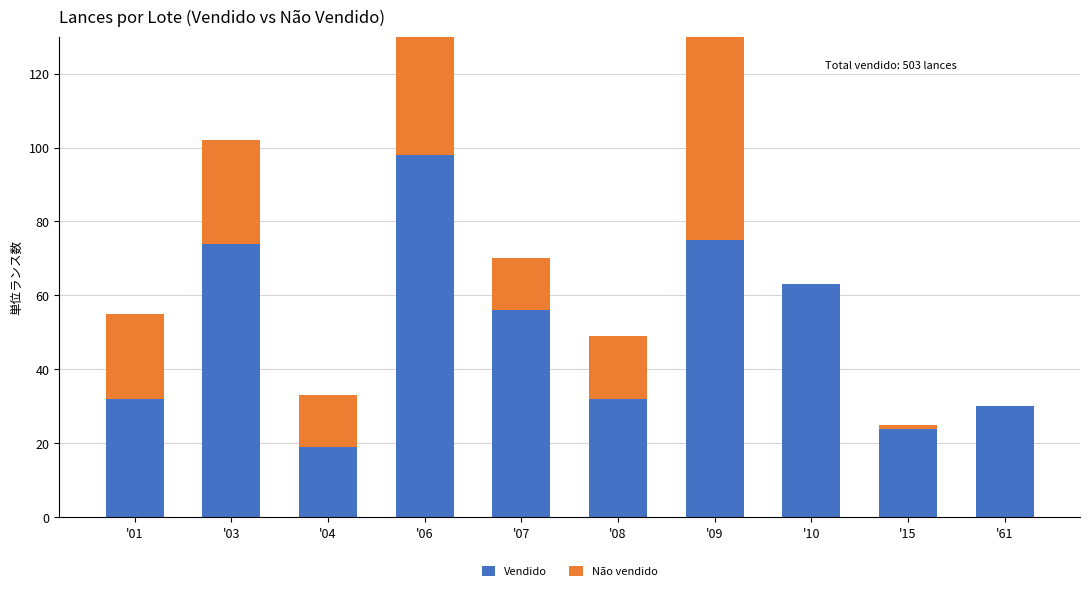

What is the value of the Vendido bar at the 10th from the left?

30